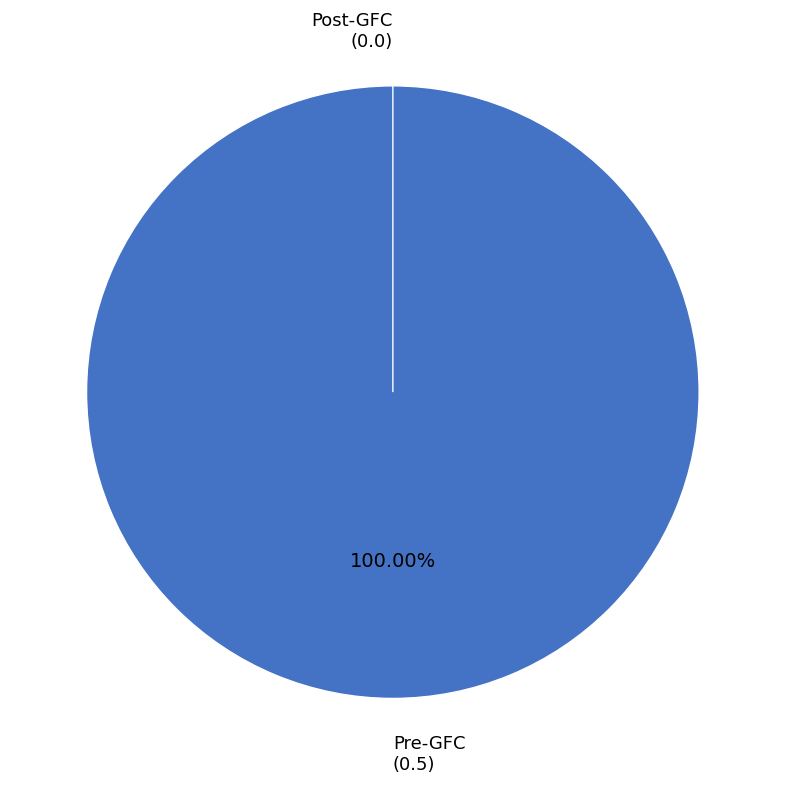

The Pre-GFC slice represents 100% of the pie. True or false?

True